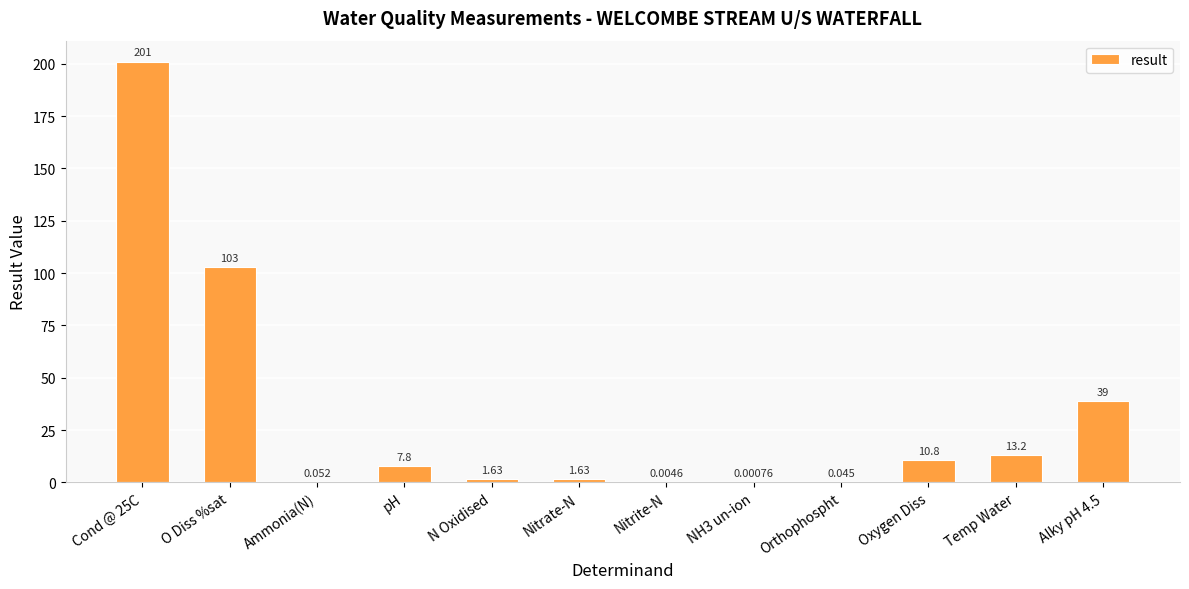

Where is the data nearest to the value 100?

O Diss %sat